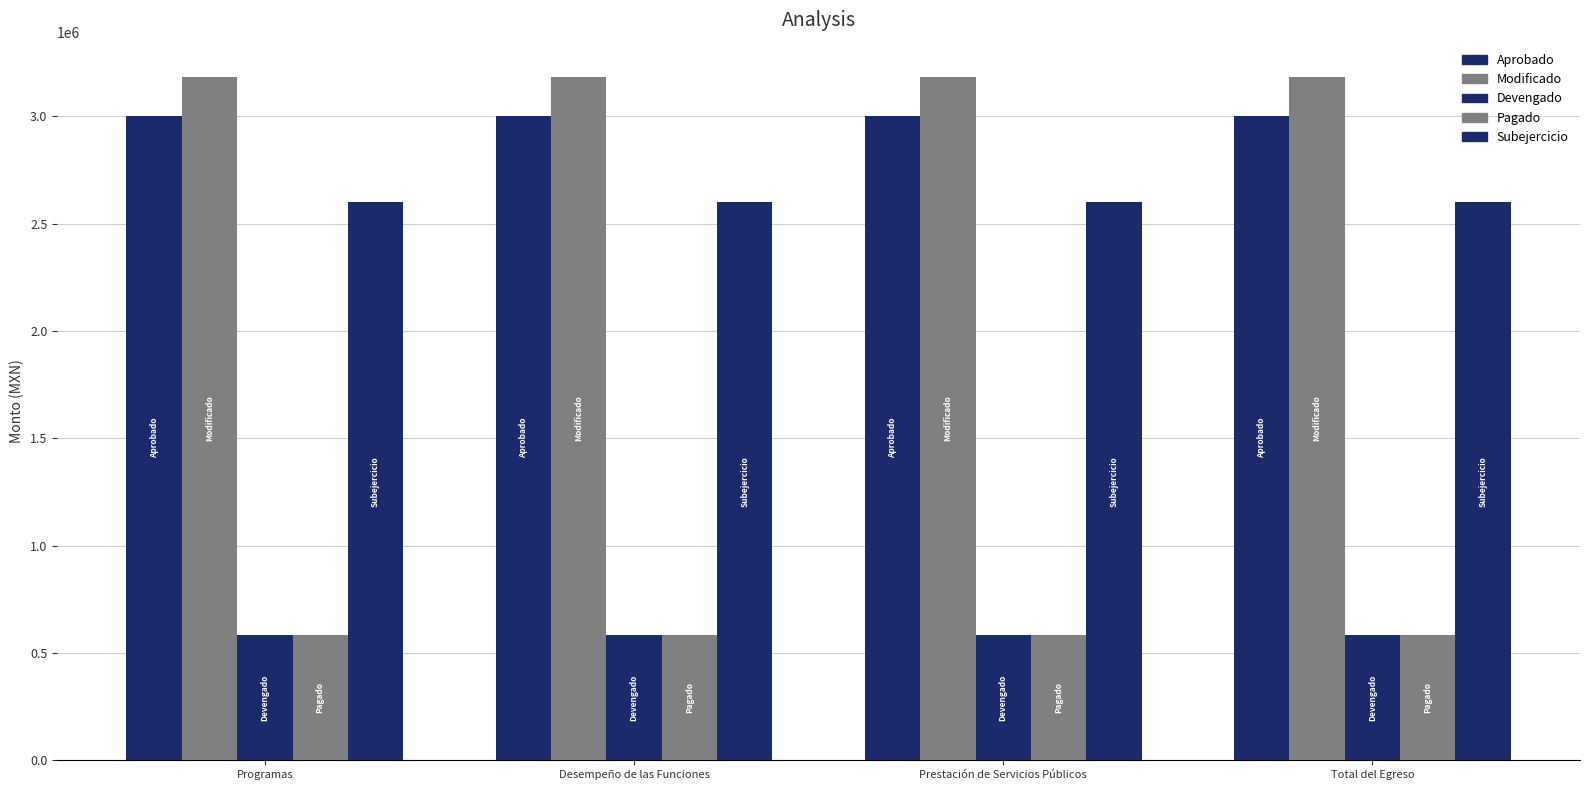

Which category has the lowest value in the Devengado series?

Programas